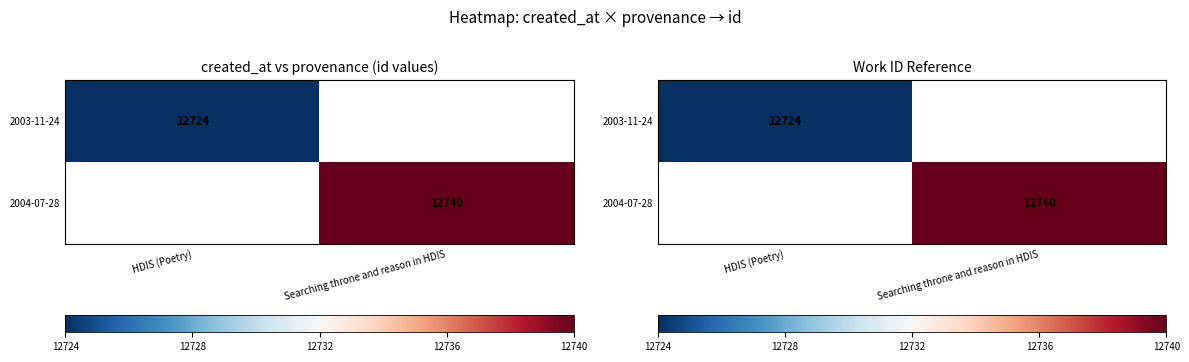

Which series has the largest range (max minus min)?

2003-11-24